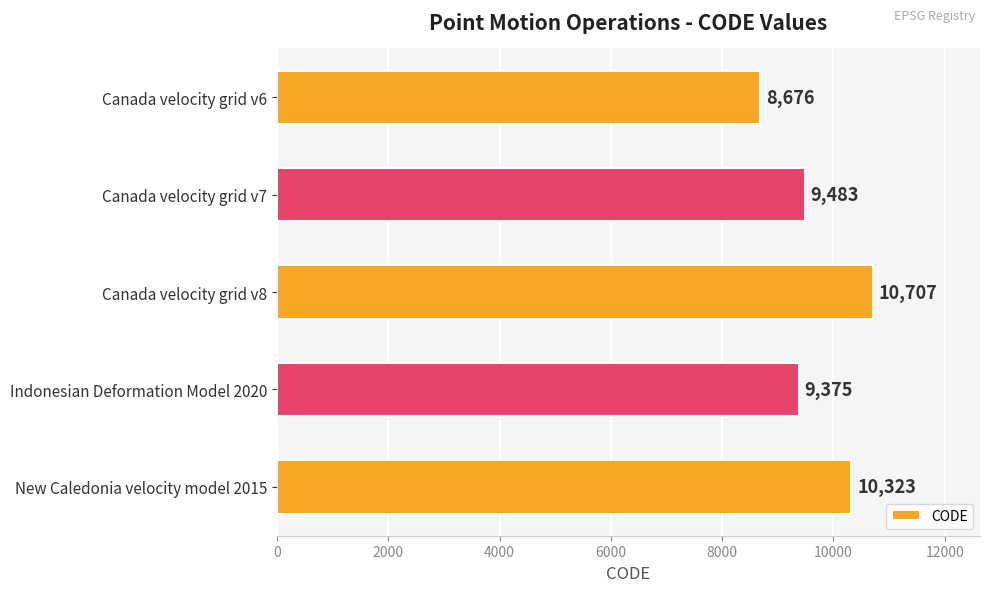

Reading top to bottom, what are all the values shown in this chart?

Canada velocity grid v6=8676	Canada velocity grid v7=9483	Canada velocity grid v8=10707	Indonesian Deformation Model 2020=9375	New Caledonia velocity model 2015=10323